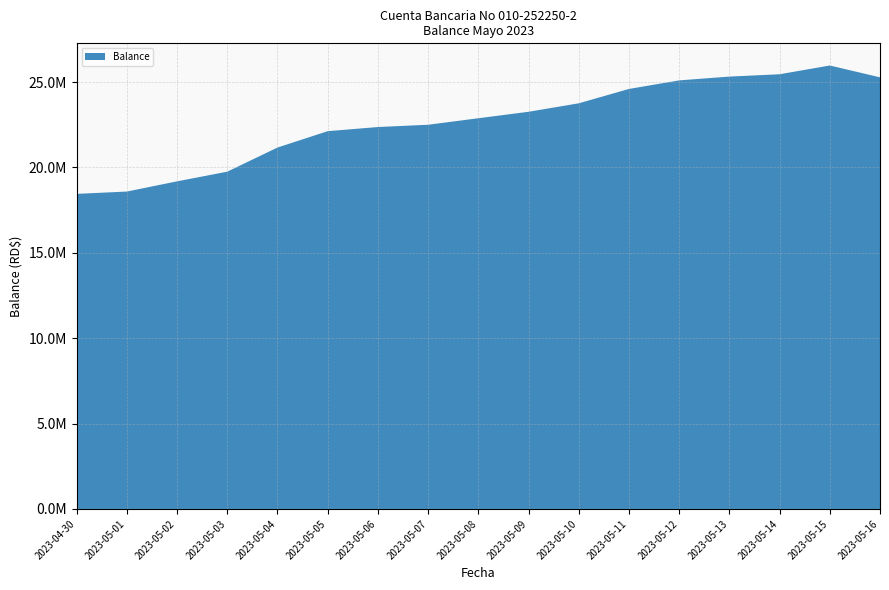

Reading left to right, what are all the values shown in this chart?

18450010.0	18584925.0	19182580.0	19748999.0	21162440.4	22120710.4	22363240.4	22497025.4	22877712.0	23255902.0	23752387.0	24593155.0	25094605.0	25317115.0	25453595.0	25965895.0	25273640.0